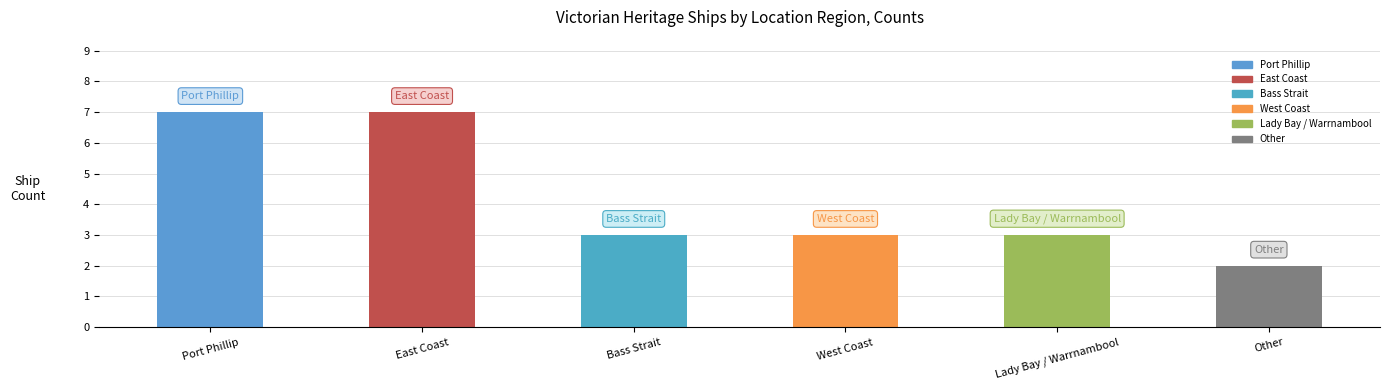

What is the value of the 6th bar from the left?

2